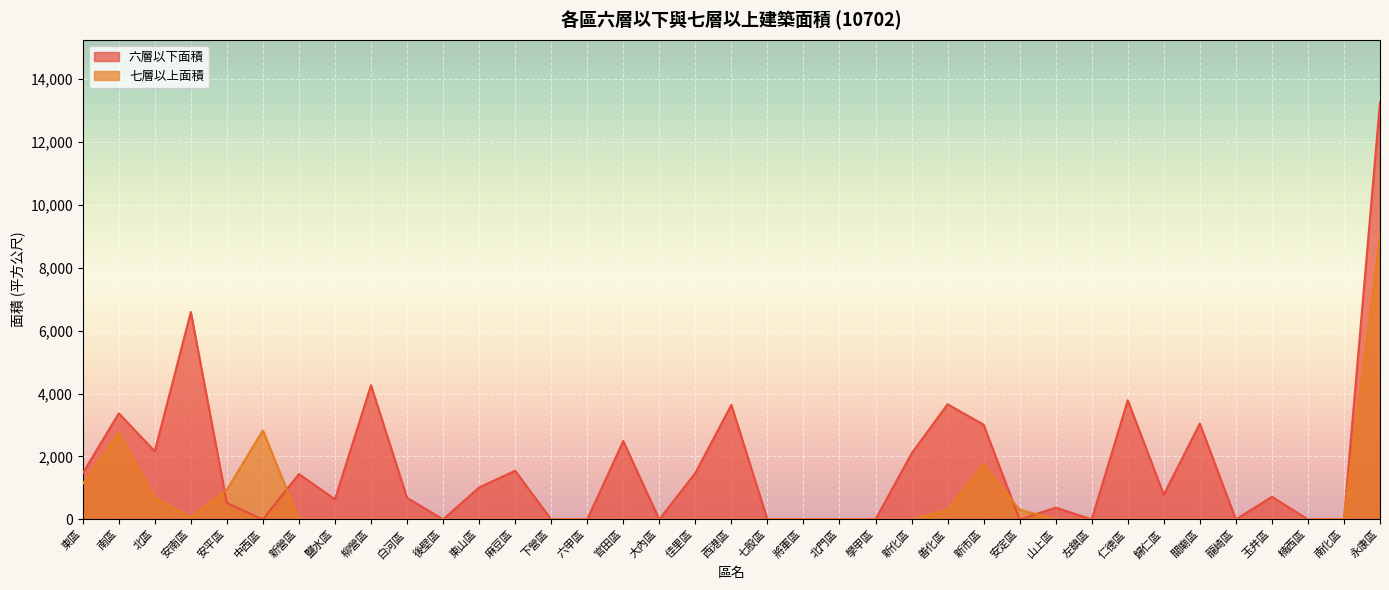

Between which two adjacent categories do 六層以下面積 and 七層以上面積 first intersect?

安南區 and 安平區